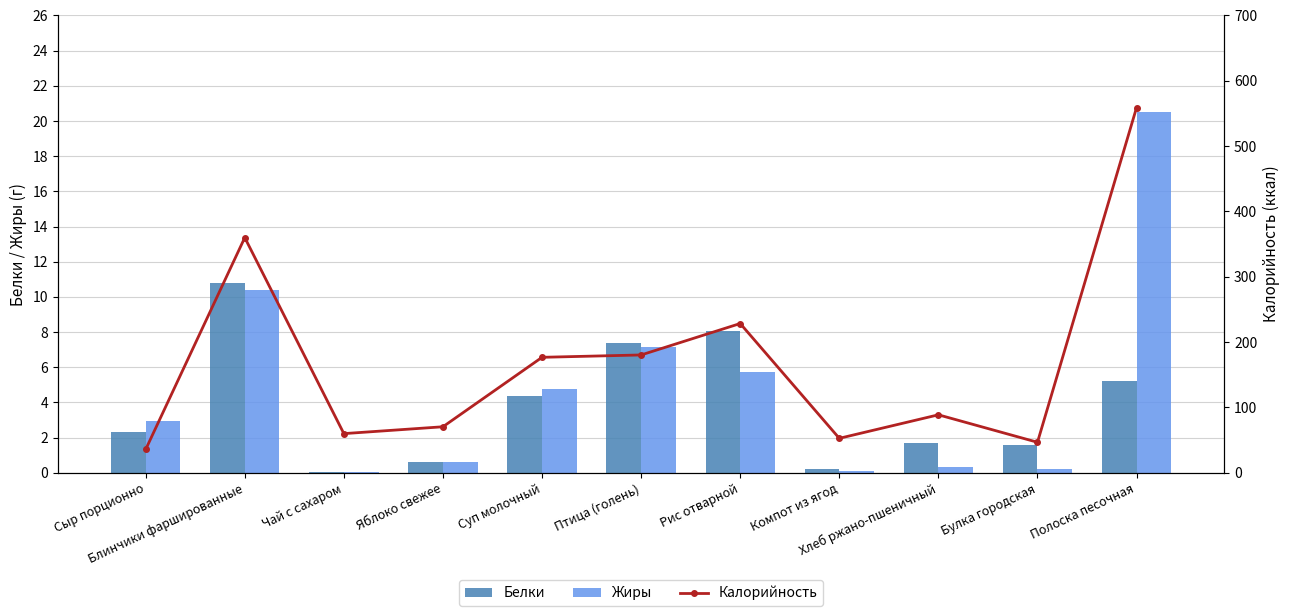

How many values in the Жиры series exceed 2?

6